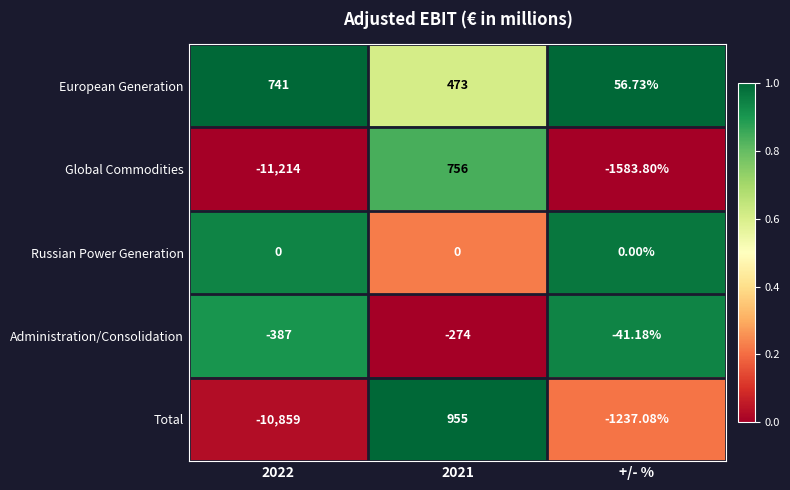

Which series has the largest total across all categories?

European Generation